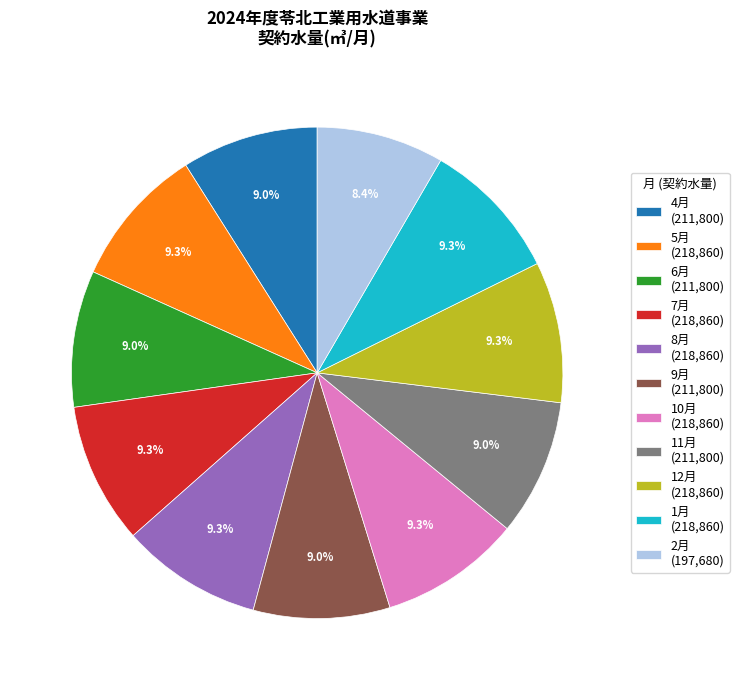

Which category has the smallest portion of the pie?

2月